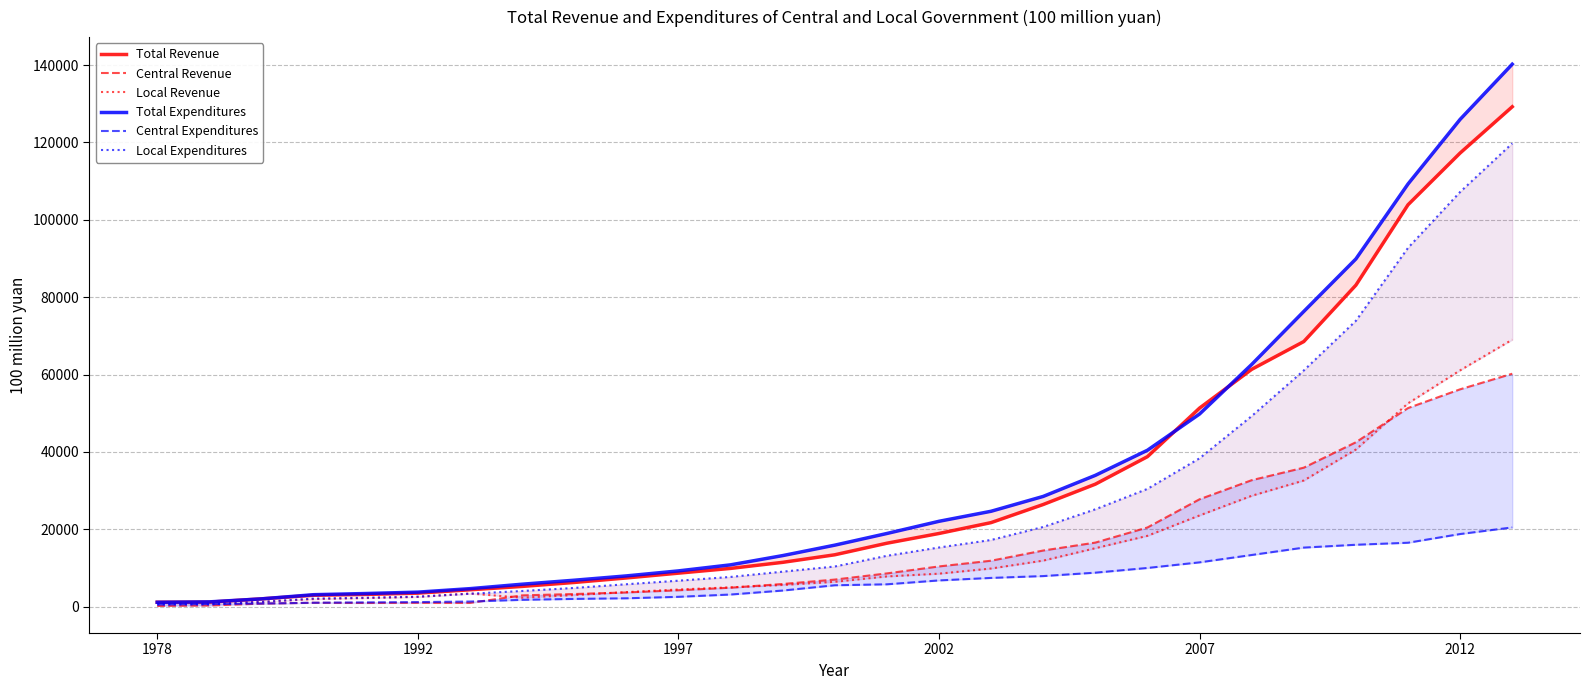

Does the chart have visible grid lines?

Yes